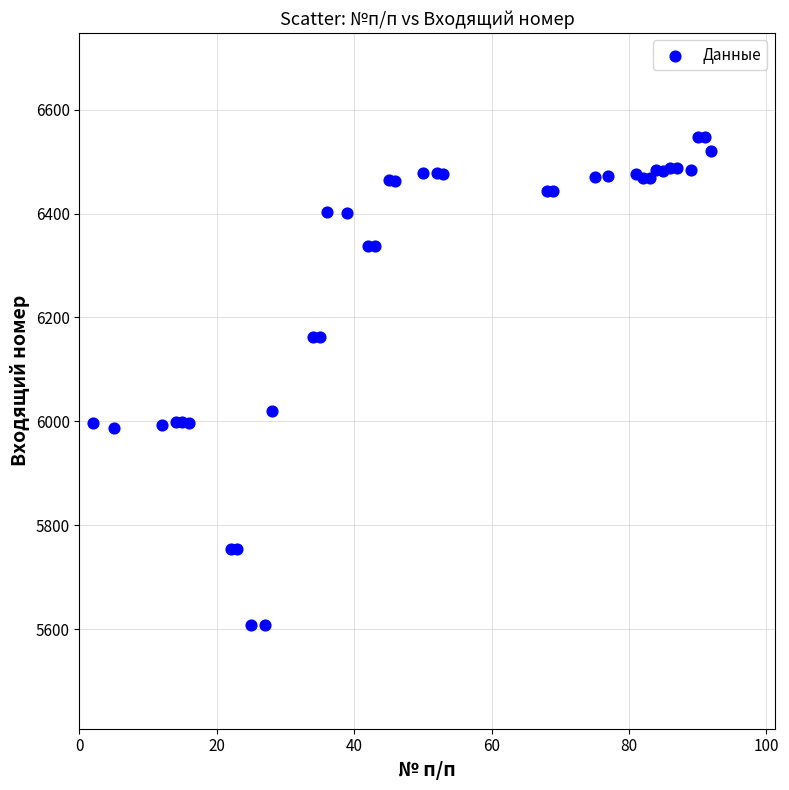

What Y value in the scatter plot is closest to 6078?

6019